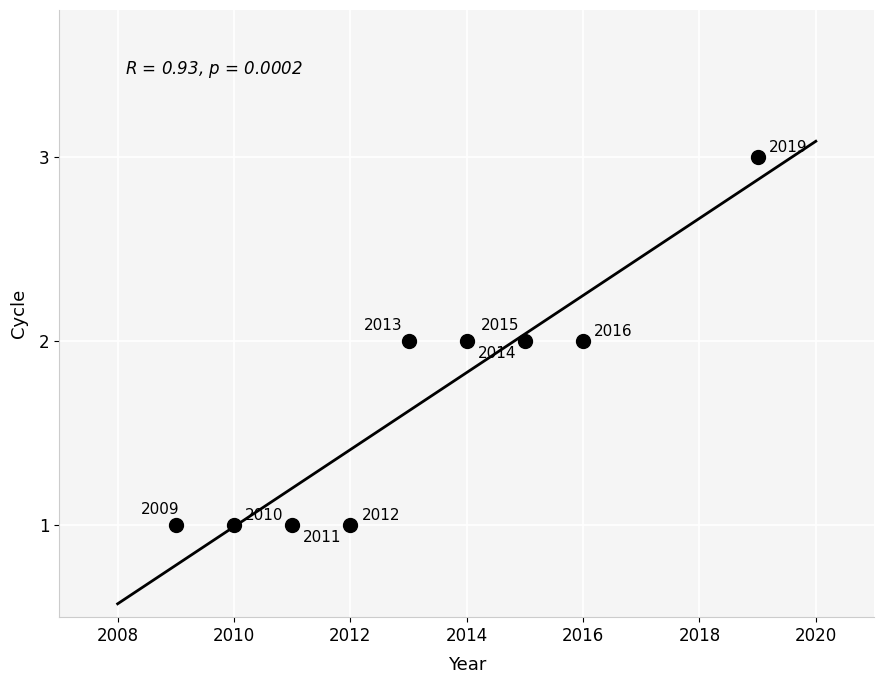

What is the range of X values (max minus min)?

10